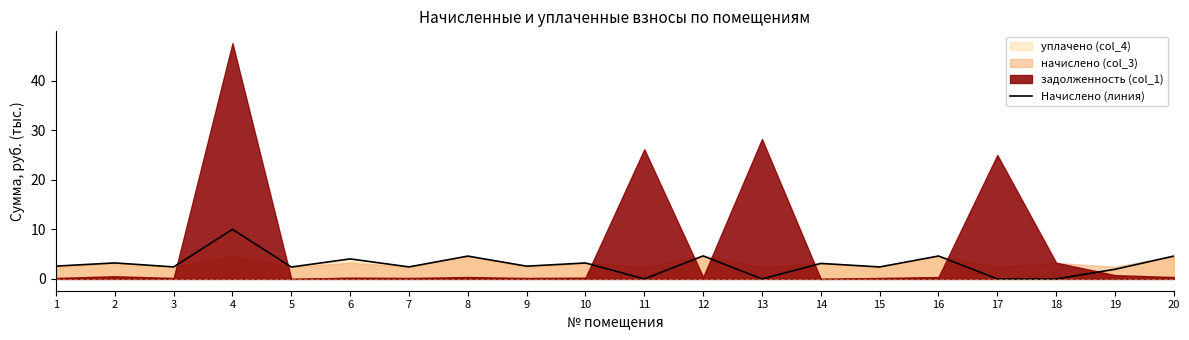

What is the difference between the maximum and minimum values?

10.0